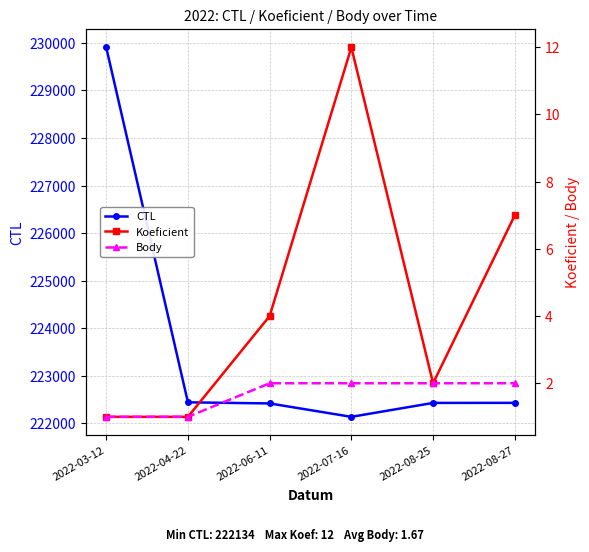

Reading right to left, extract all data points from this chart.

CTL: 2022-08-27=222428	2022-08-25=222427	2022-07-16=222134	2022-06-11=222416	2022-04-22=222439	2022-03-12=229908
Koeficient: 2022-08-27=7	2022-08-25=2	2022-07-16=12	2022-06-11=4	2022-04-22=1	2022-03-12=1
Body: 2022-08-27=2	2022-08-25=2	2022-07-16=2	2022-06-11=2	2022-04-22=1	2022-03-12=1